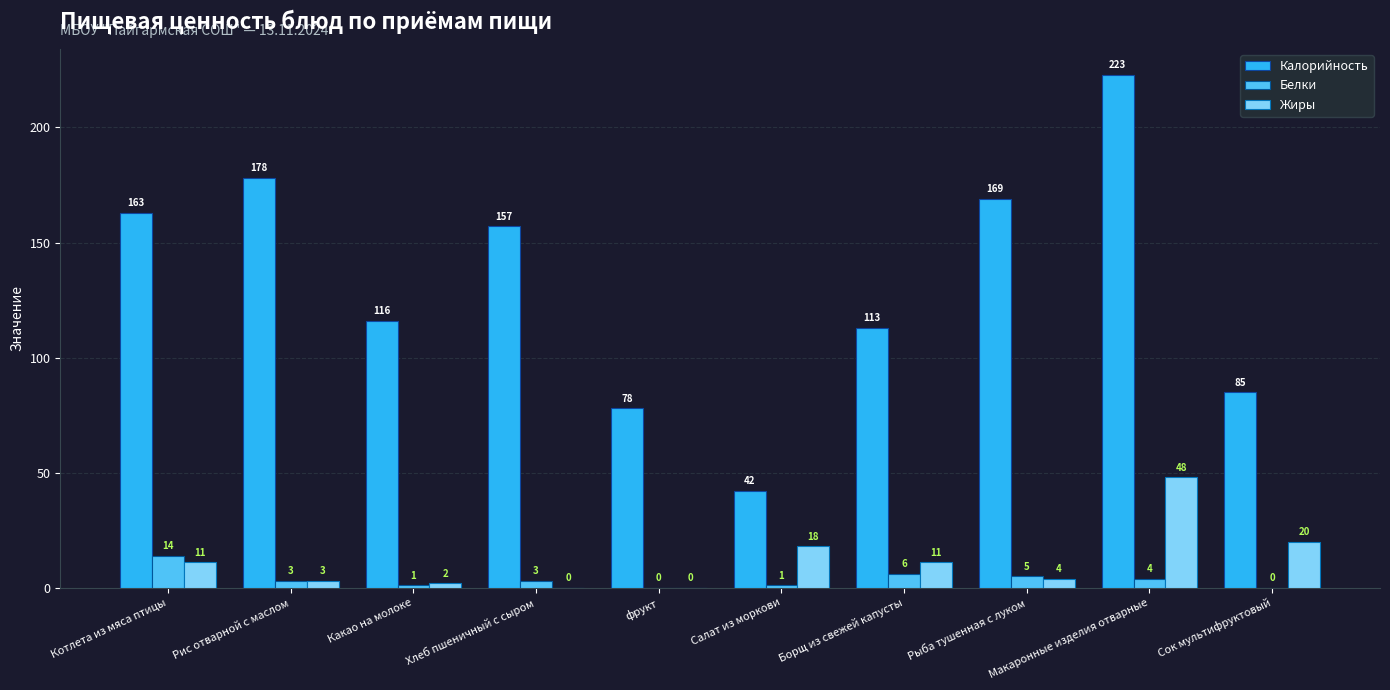

How many categories are shown in the chart?

10